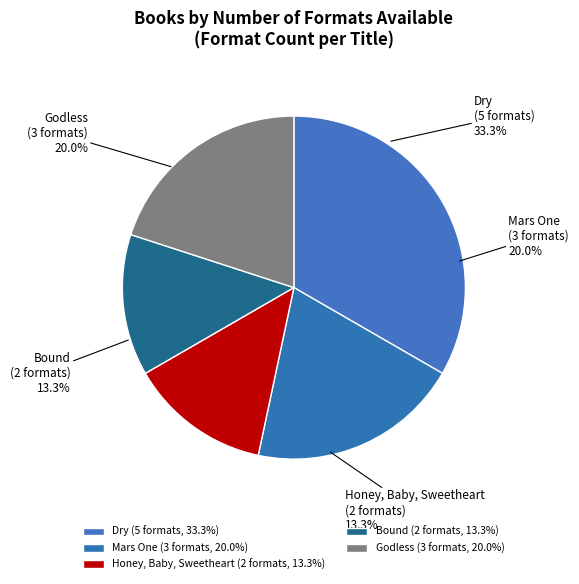

What percentage is the Dry slice, to the nearest percent?

33%